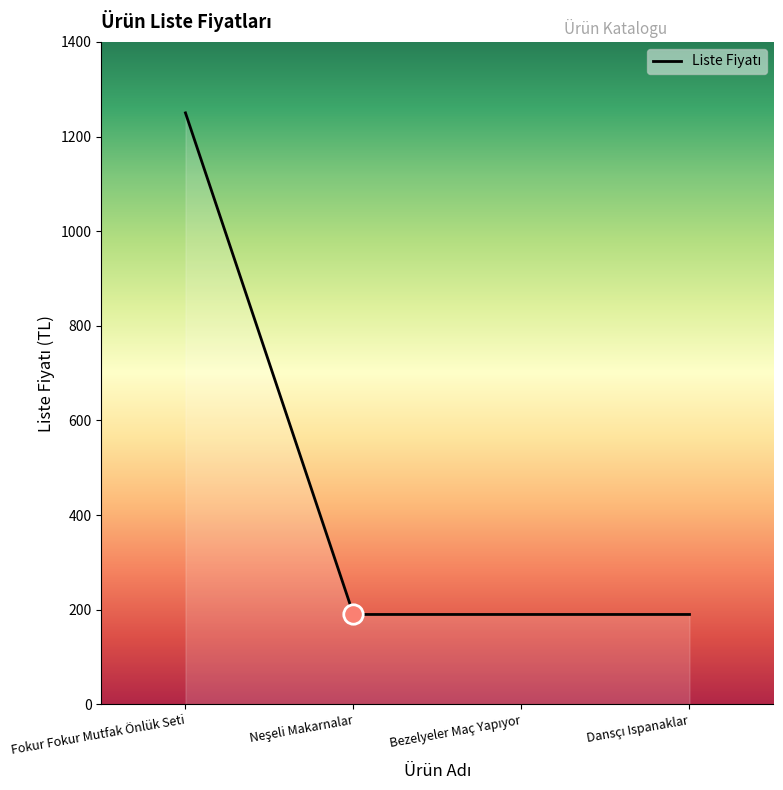

What is the average value?

455